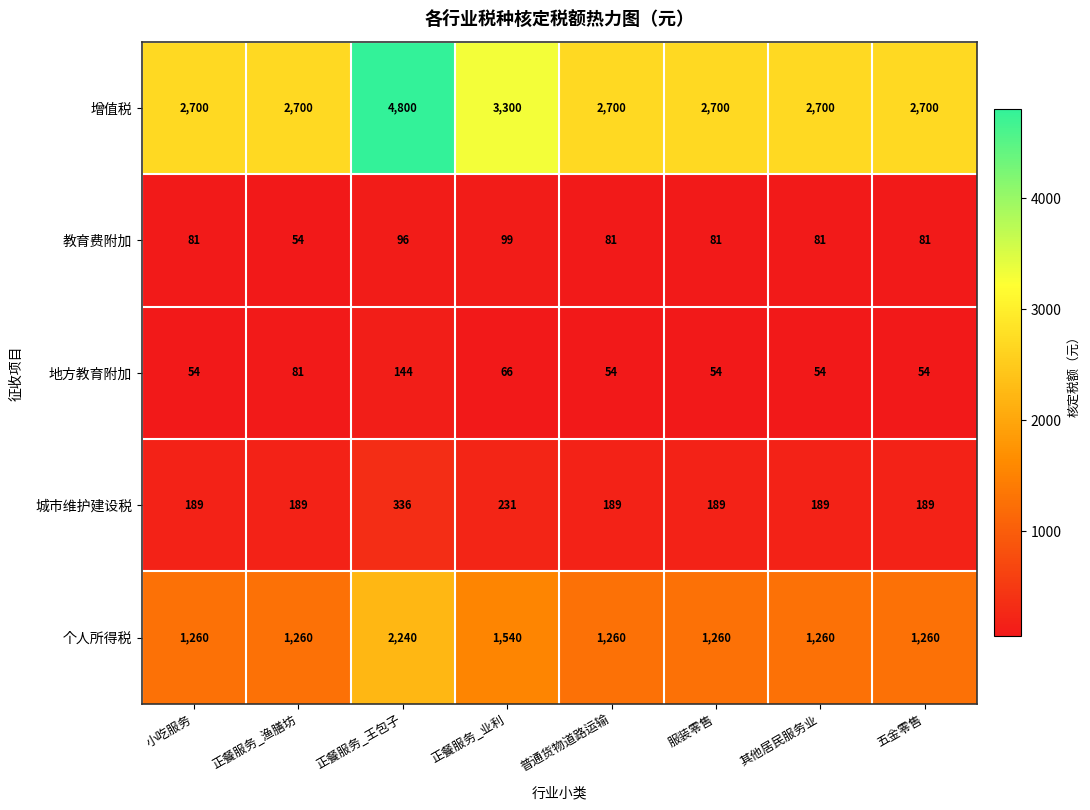

What is the greatest value displayed?

4800